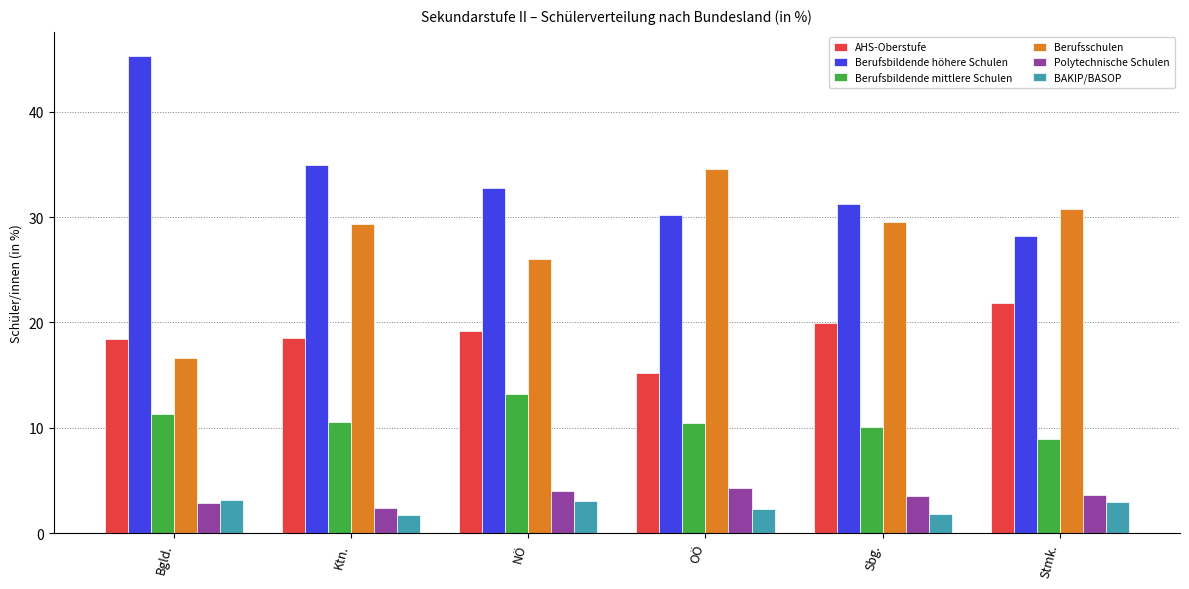

True or false: Berufsbildende mittlere Schulen has a value of 10.1 at Sbg..

True